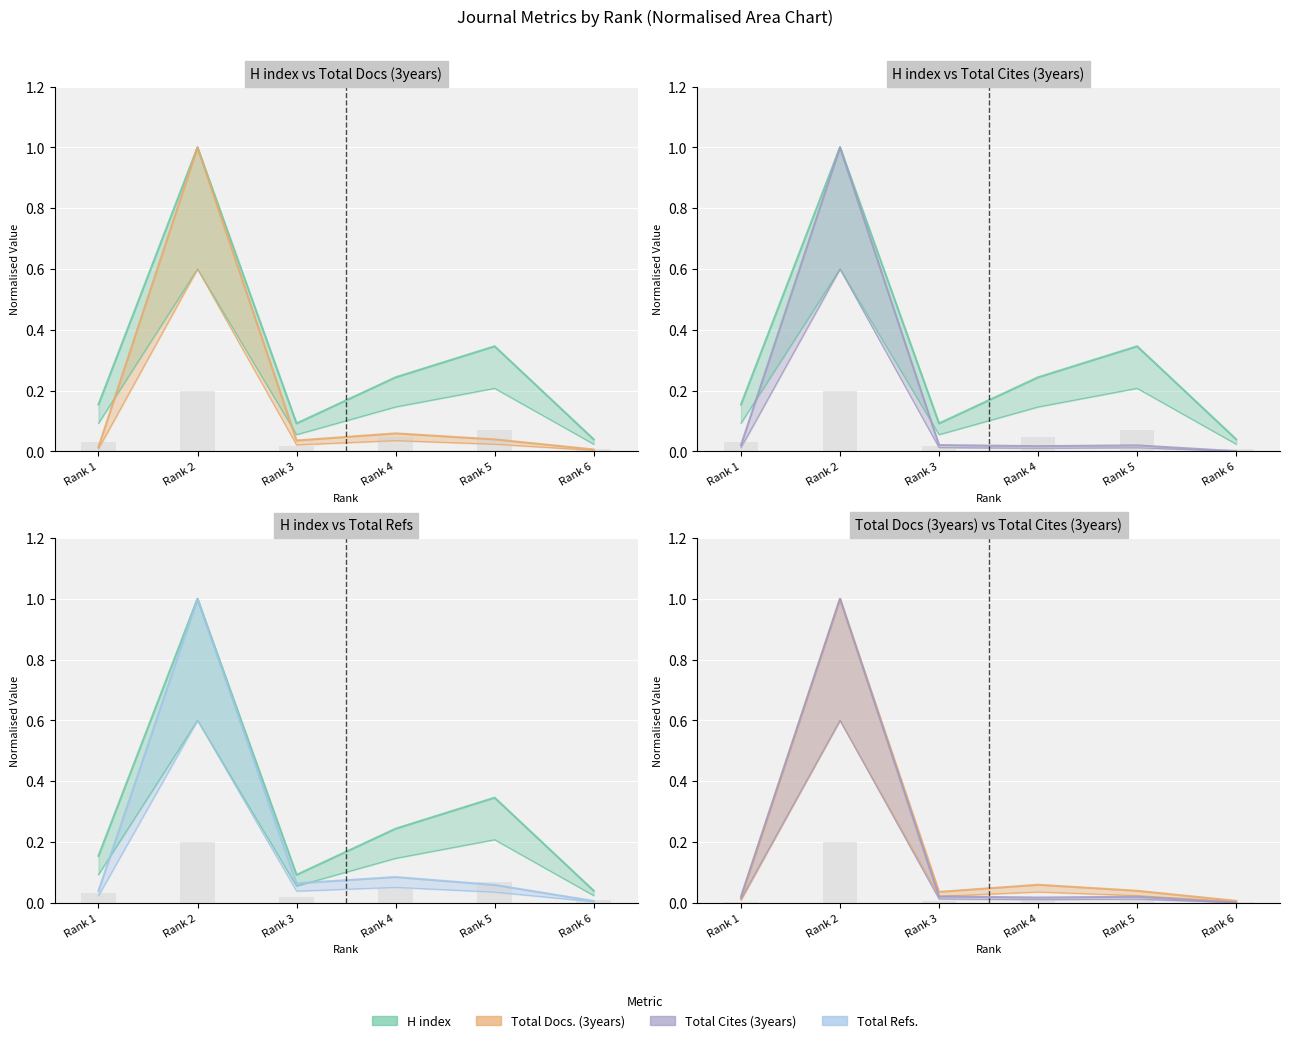

What is the maximum value for Total Docs. (3years)?

1.0